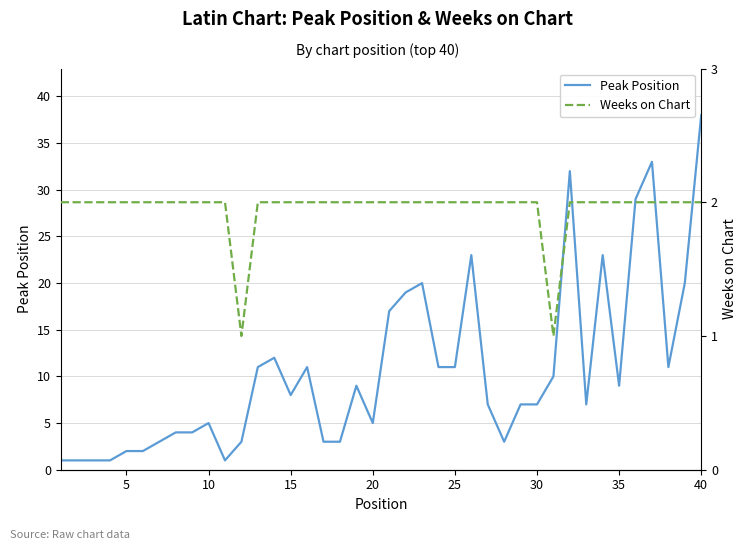

What is the highest value of the Peak Position series?

38